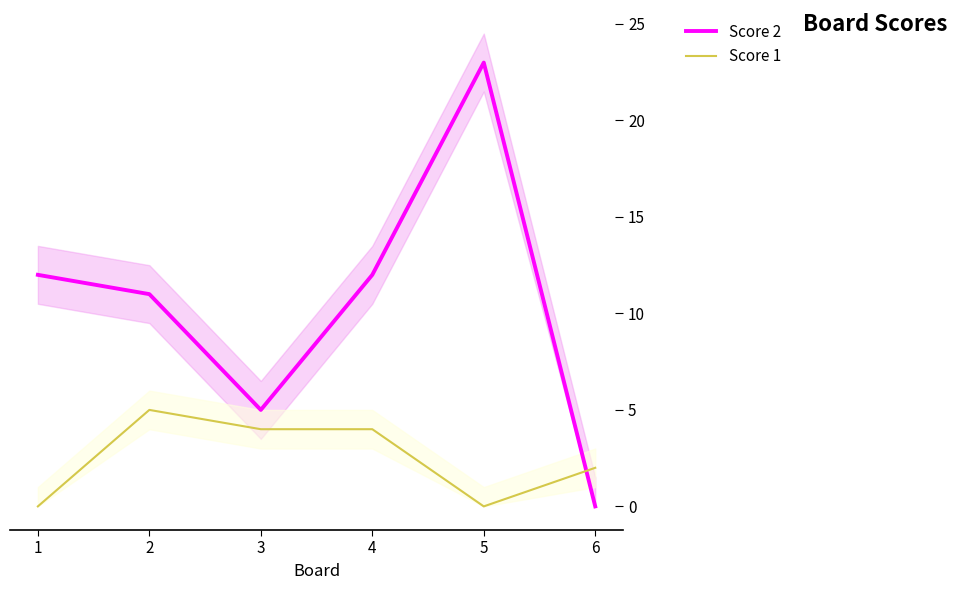

What is the total value across all series at 5?

23